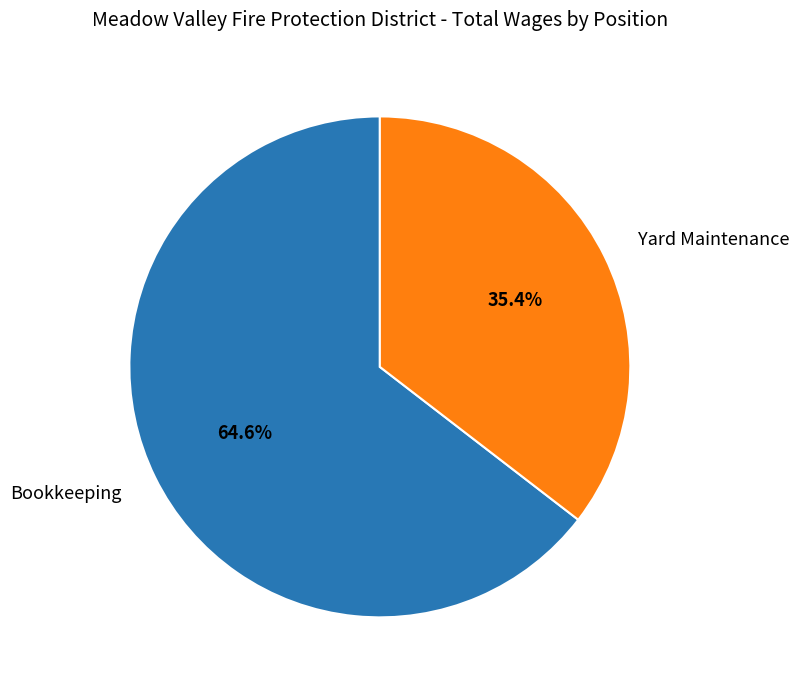

To the nearest percent, what is the average slice percentage?

50%